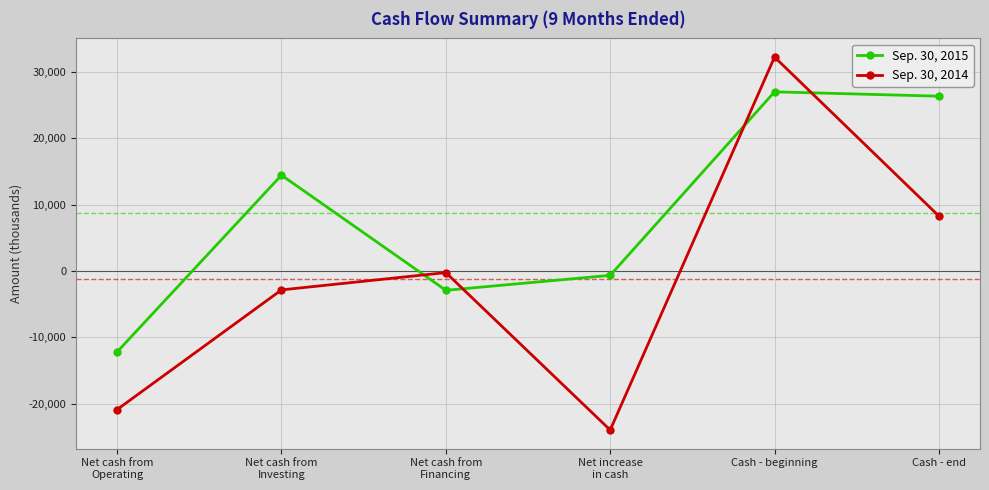

What position from the right is Cash - beginning?

2